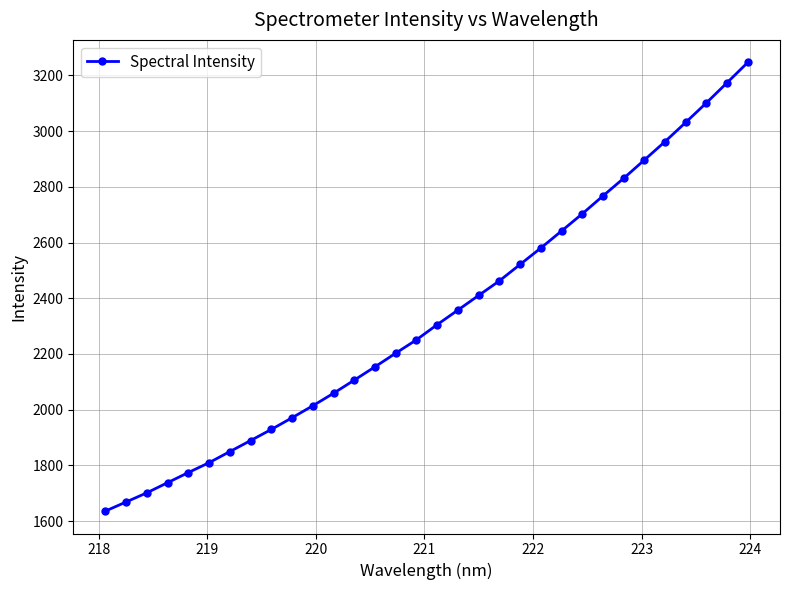

What is the difference between the second highest and minimum values?

1537.7